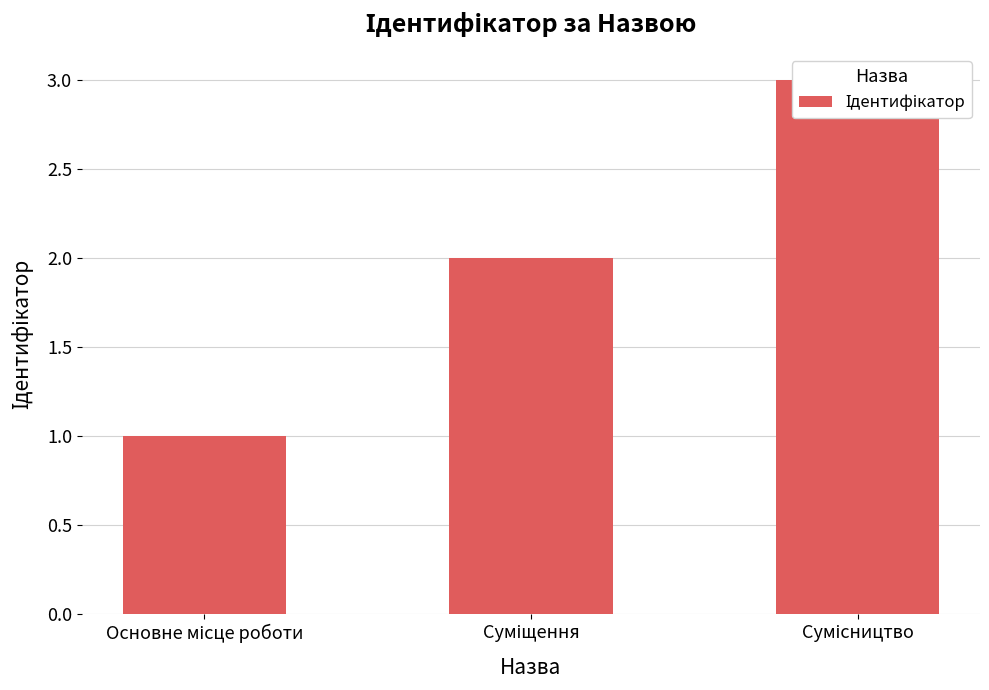

Where is the data nearest to the value 2?

Суміщення